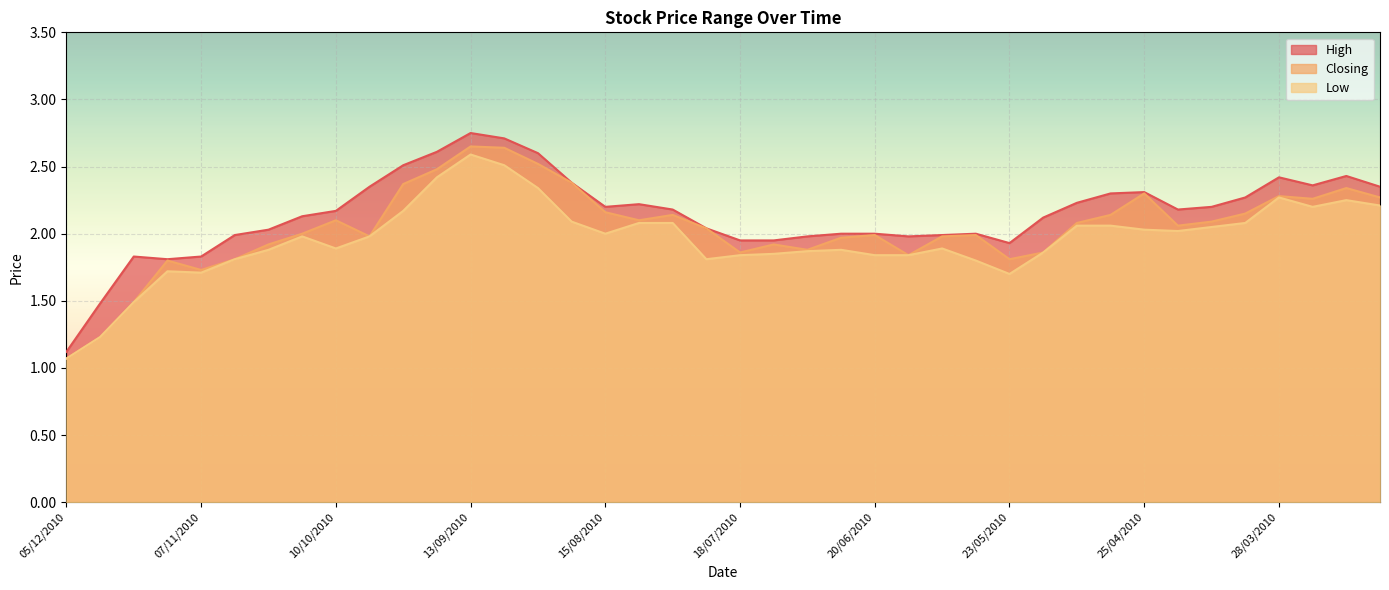

True or false: Closing and Low cross at least once.

False